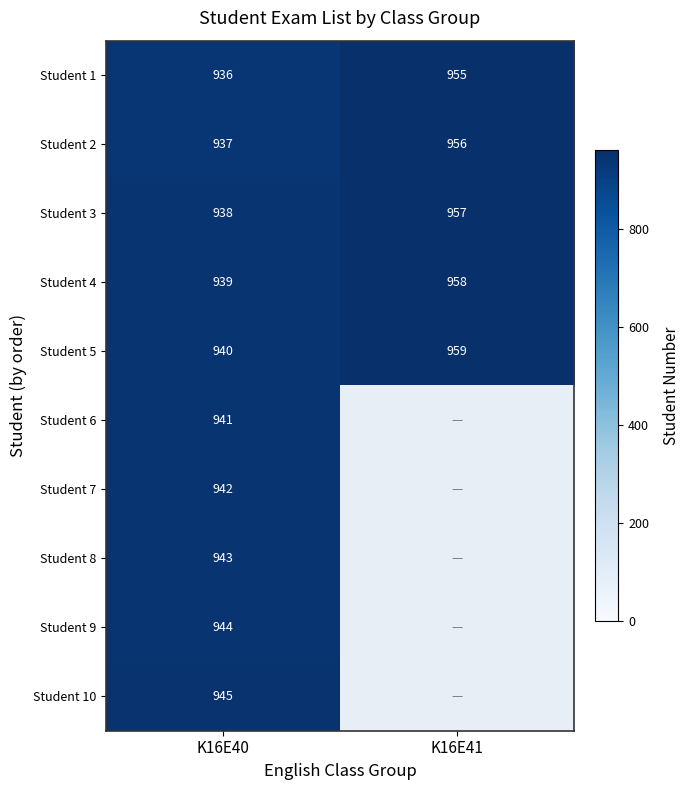

What is the total value across all series at K16E40?

9405